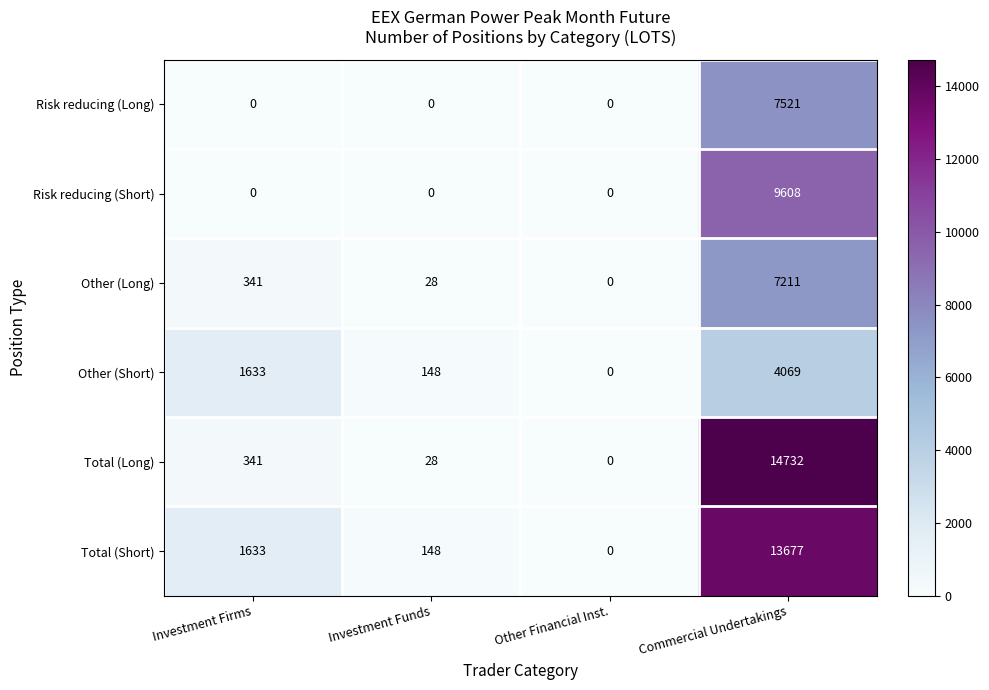

At which category is the sum across all series the highest?

Commercial Undertakings